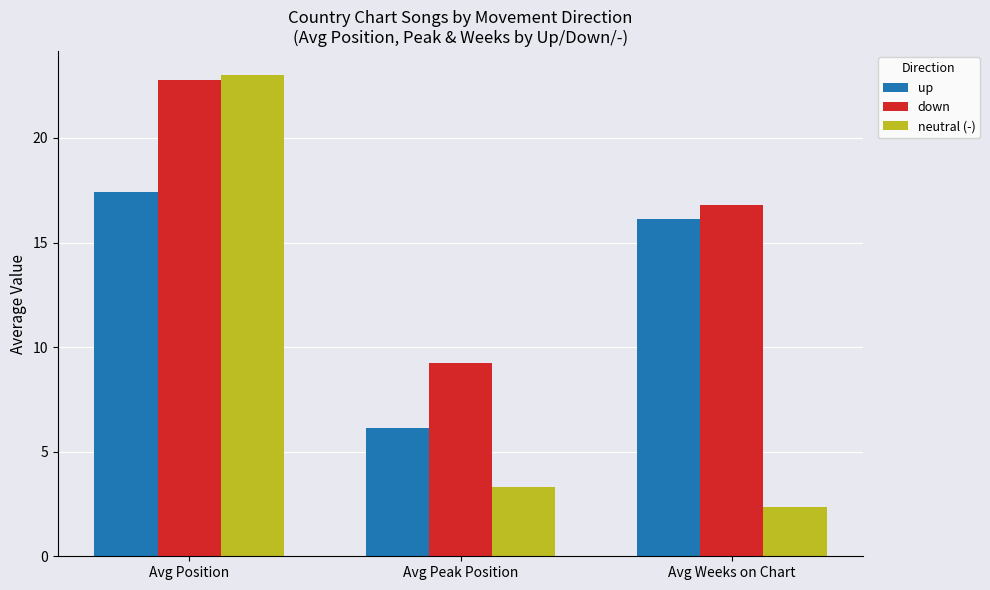

What is the difference between the neutral (-) values at Avg Position and Avg Weeks on Chart?

20.7